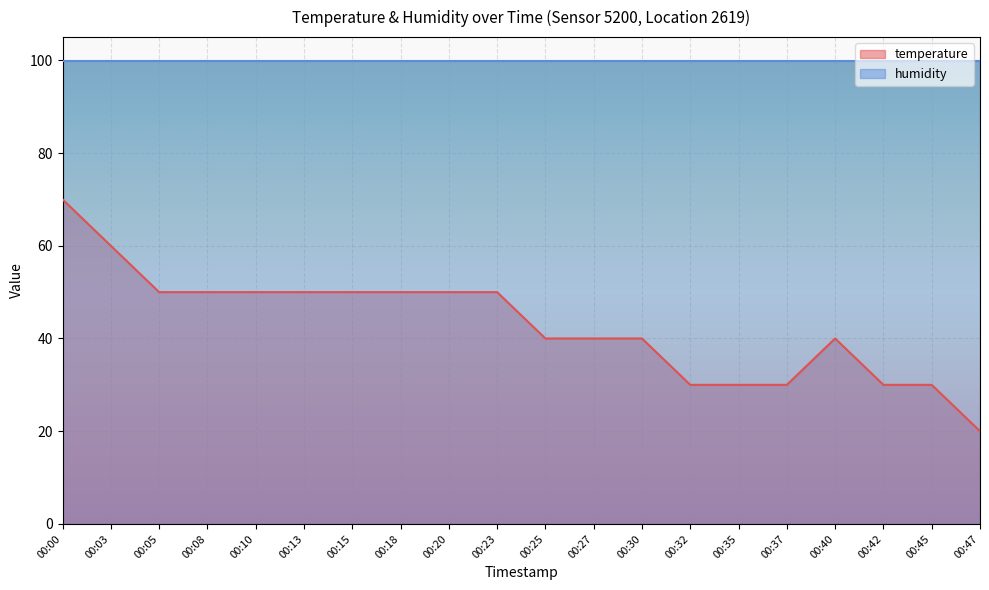

What is the smallest value displayed?

20.0